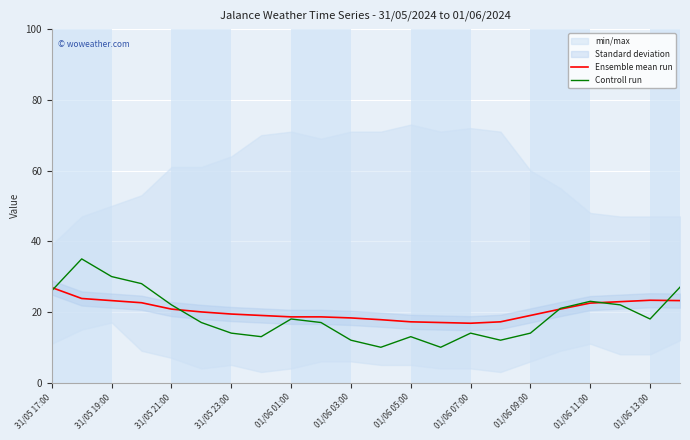

True or false: Controll run has a value of 6.1 at 01/06 05:00.

False